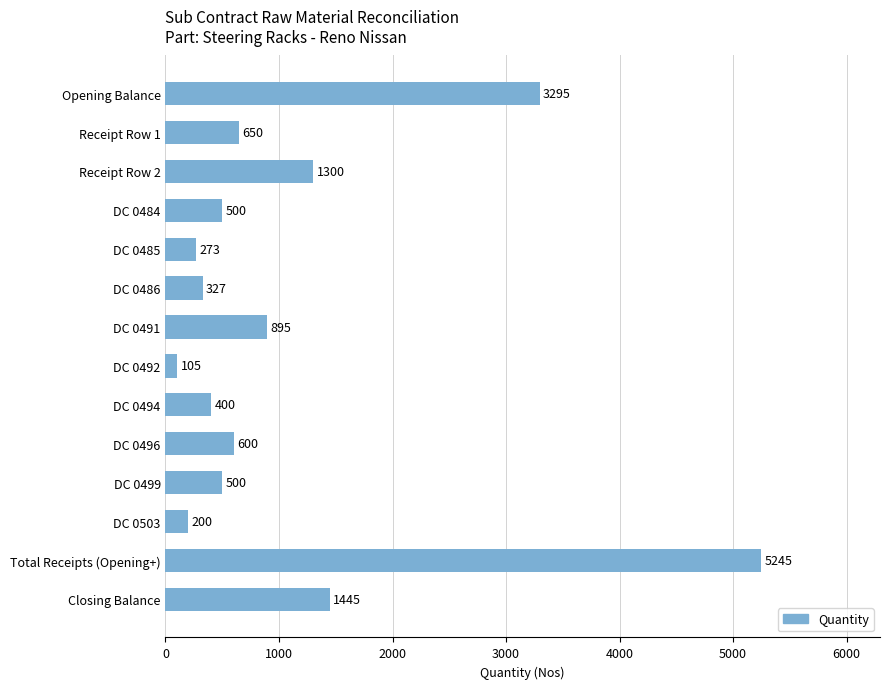

Reading bottom to top, list all the values displayed in this chart.

Closing Balance=1445	Total Receipts (Opening+)=5245	DC 0503=200	DC 0499=500	DC 0496=600	DC 0494=400	DC 0492=105	DC 0491=895	DC 0486=327	DC 0485=273	DC 0484=500	Receipt Row 2=1300	Receipt Row 1=650	Opening Balance=3295